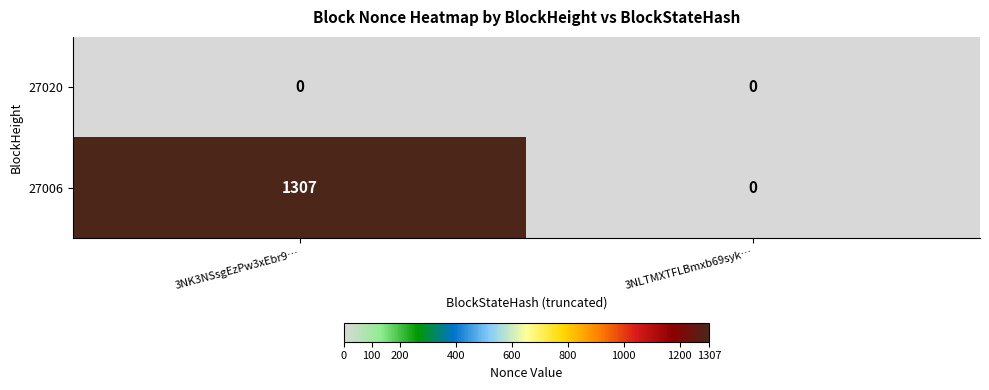

List the series in order of their overall mean, lowest first.

27020, 27006